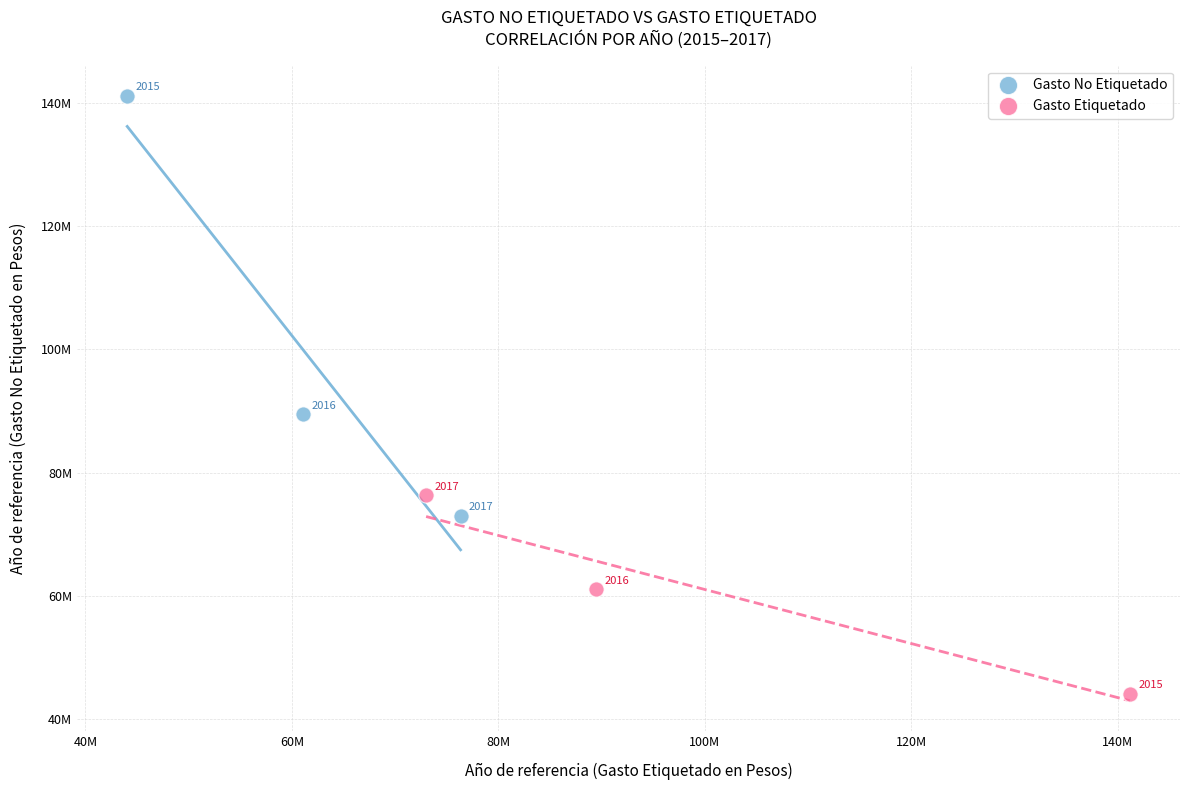

What are all the series names shown in the legend?

Gasto No Etiquetado, Gasto Etiquetado